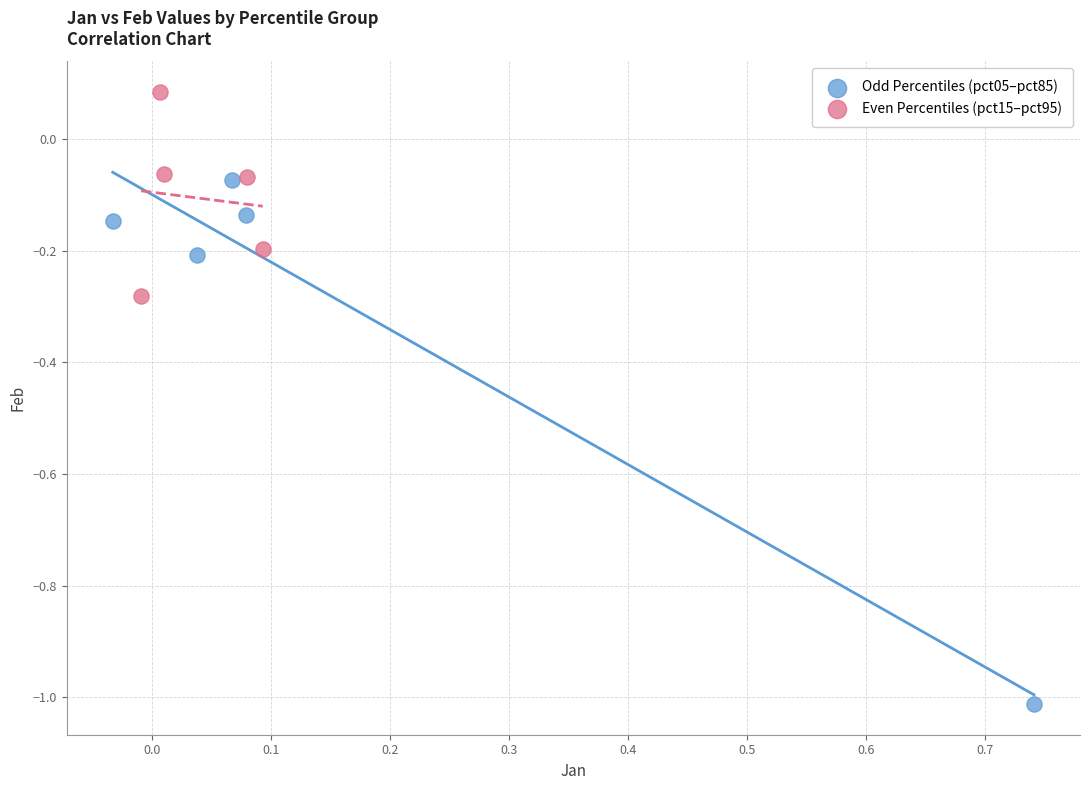

Which series contains the lowest Y value?

Odd Percentiles (pct05–pct85)